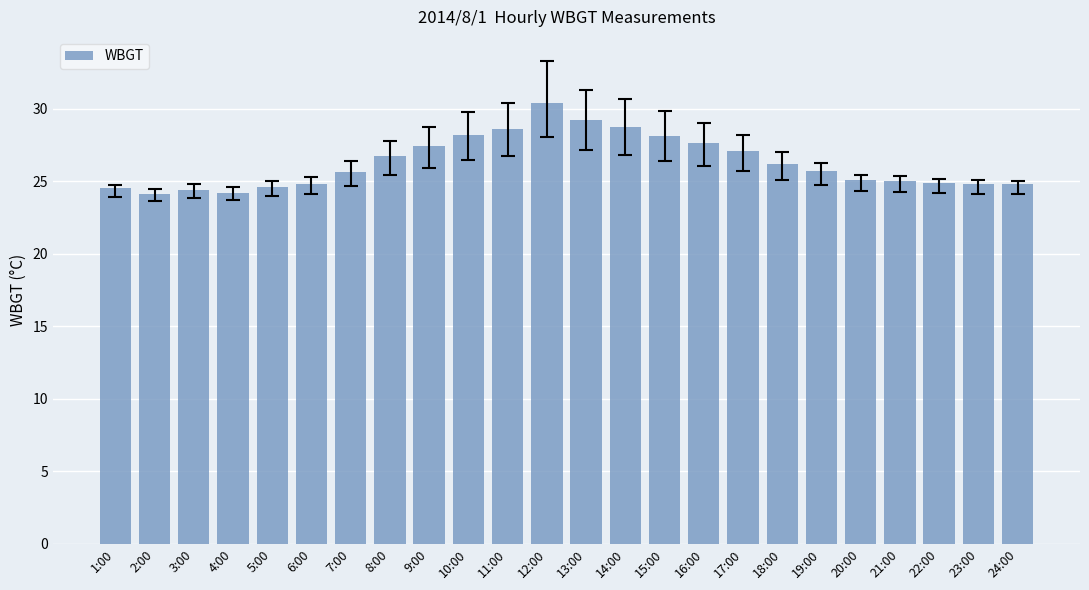

What is the label of the 14th bar from the left?

14:00